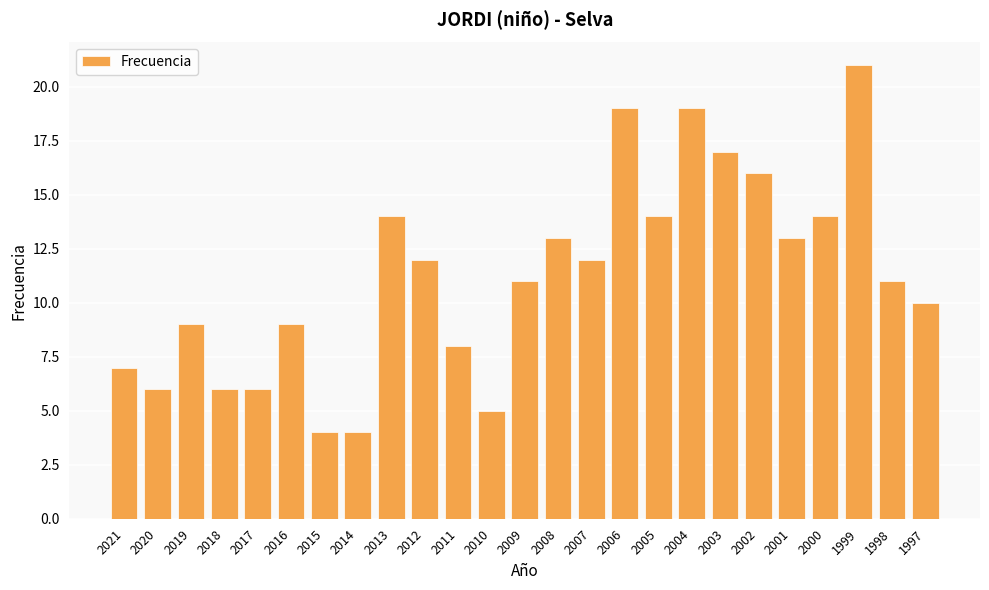

What is the change in value from 2019 to 2002?

+7